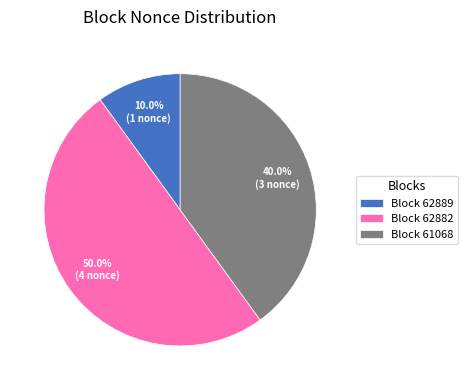

Which slice is the largest?

Block 62882